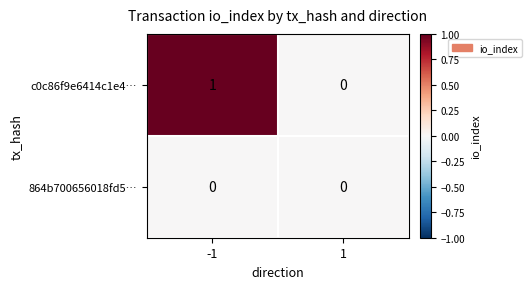

How many distinct data groups are displayed?

2